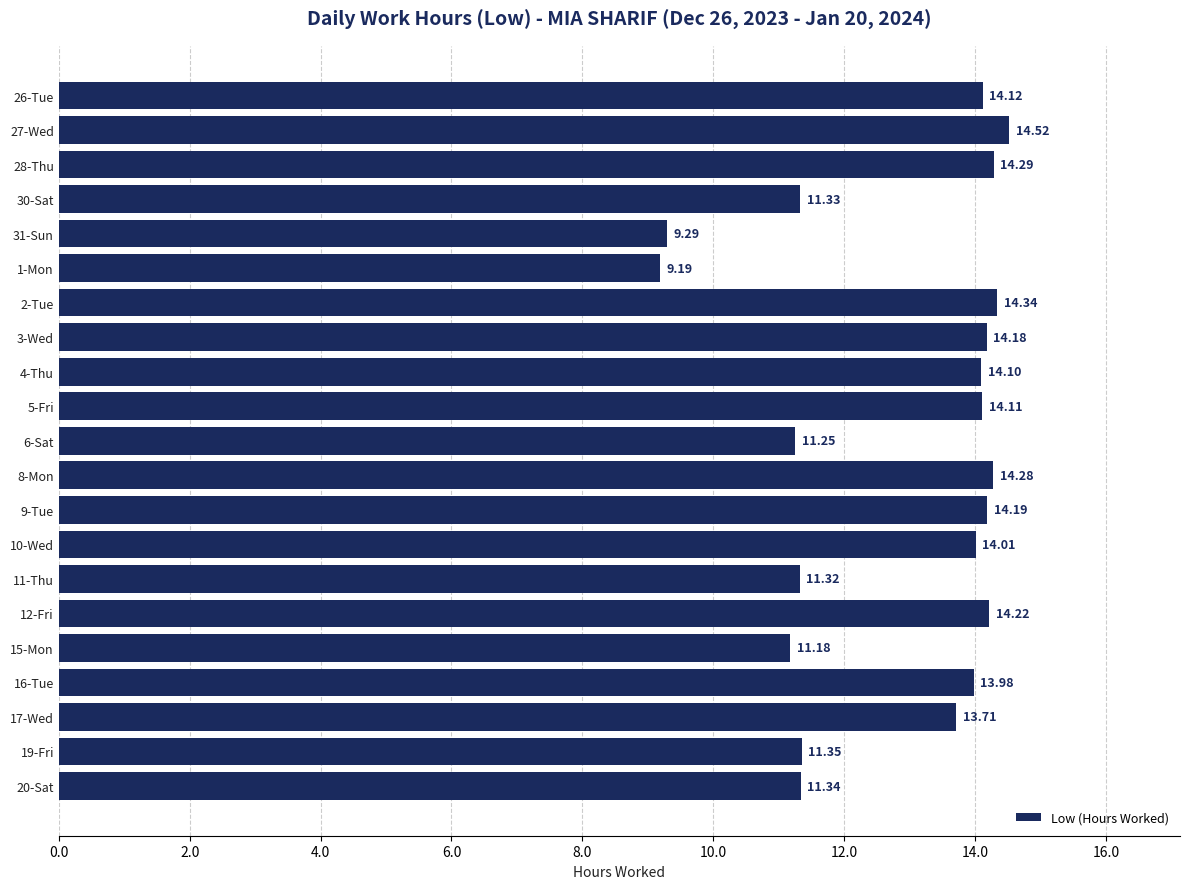

What is the change in value from 6-Sat to 17-Wed?

+2.5